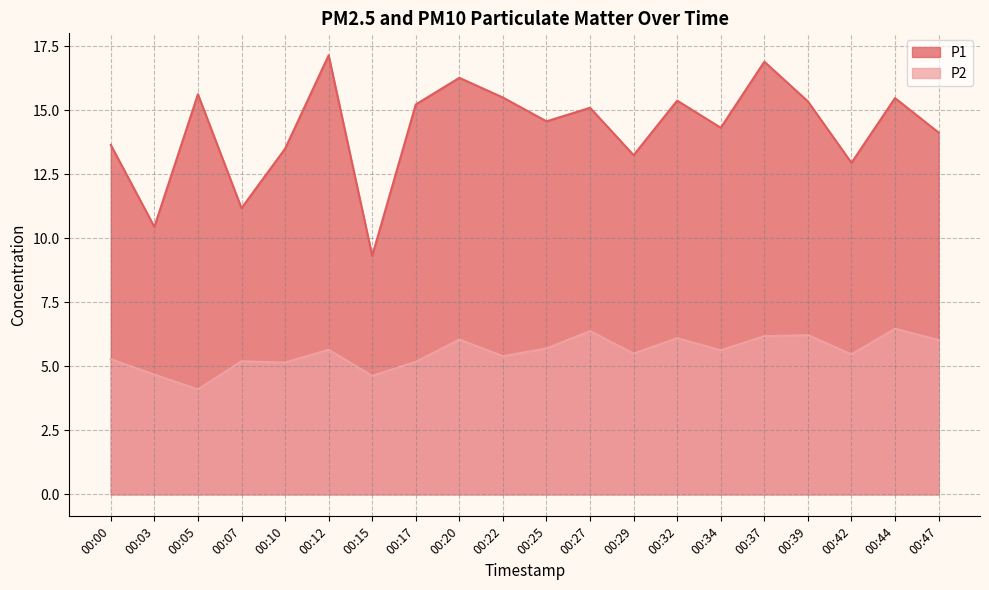

Where does the P2 series first go above 5?

00:00